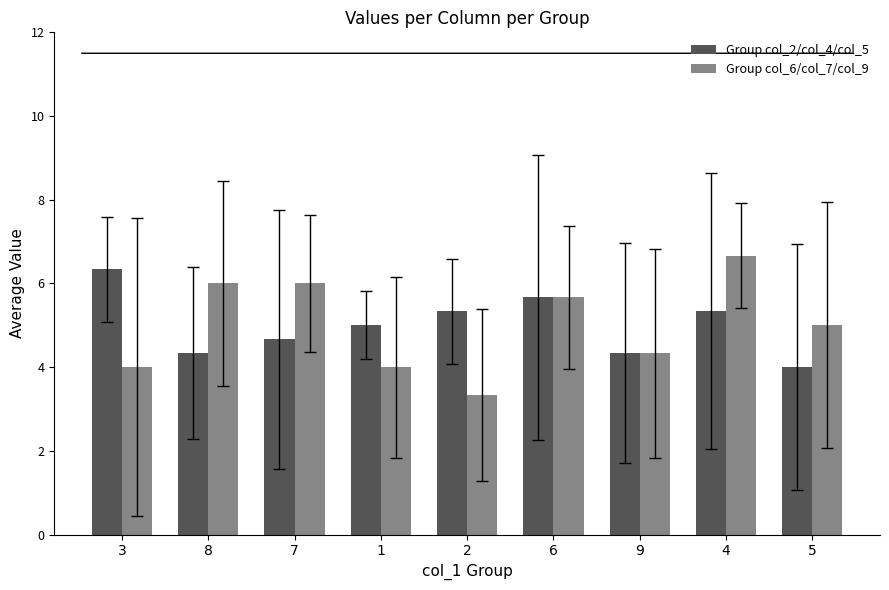

What is the value of the Group col_6/col_7/col_9 bar at the 3rd from the left?

6.0